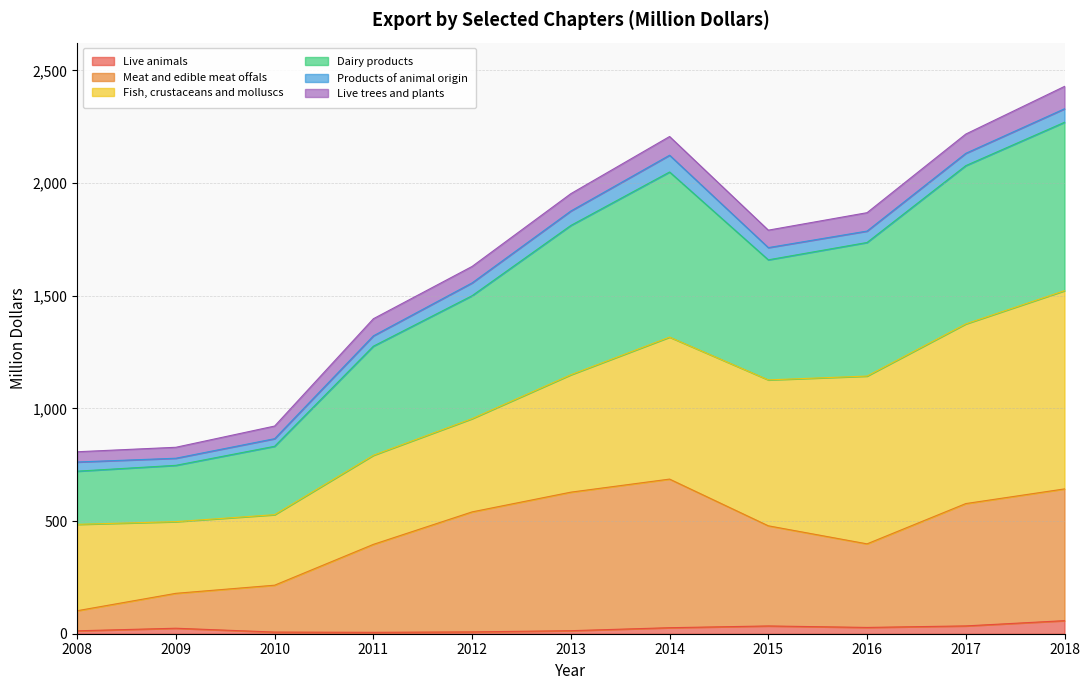

Does the chart have visible grid lines?

Yes